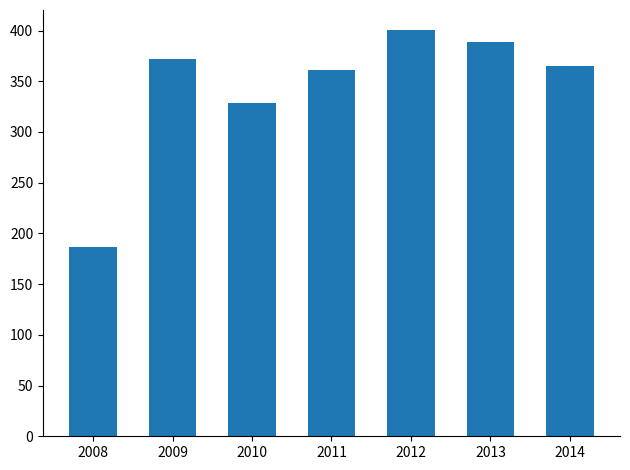

Is it true that the value at 2013 is 388.8?

True